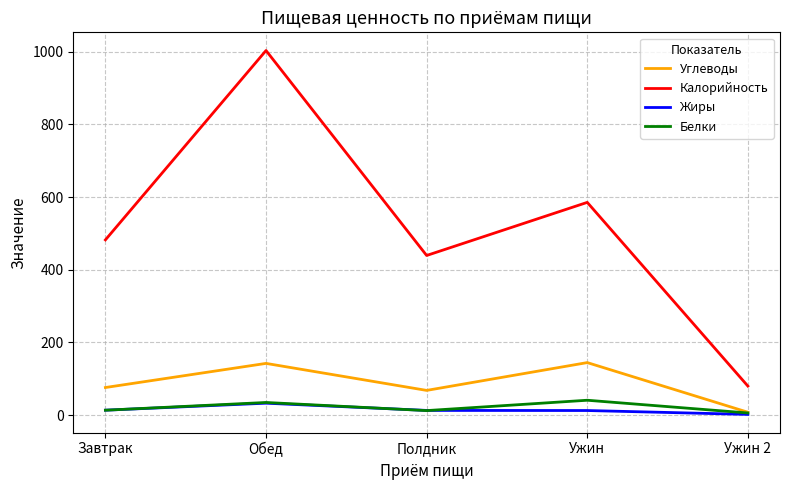

Between Полдник and Ужин 2, which series saw the biggest shift?

Калорийность